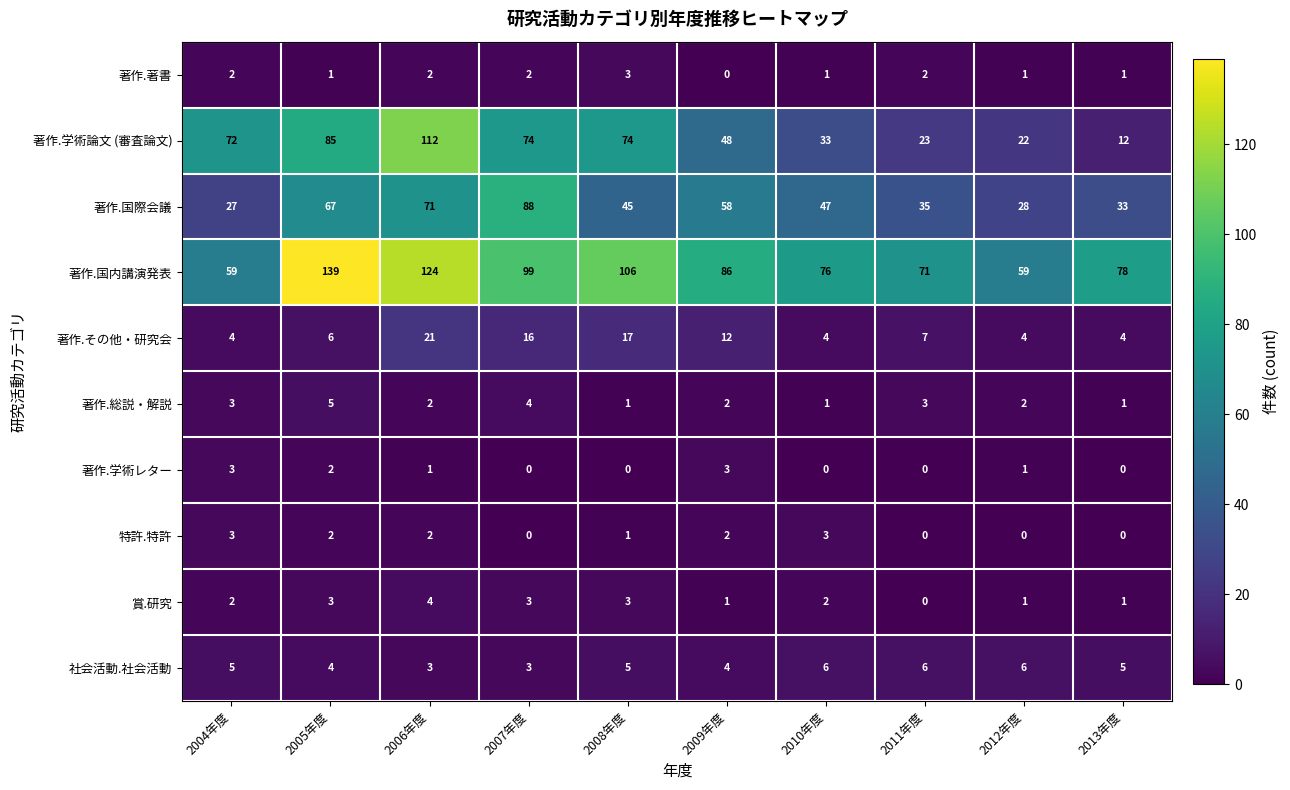

What is the difference between the maximum and second lowest values in the 著作.学術論文 (審査論文) series?

90